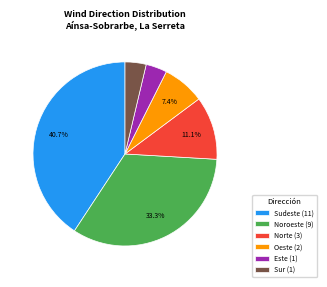

How many segments does this pie chart have?

6